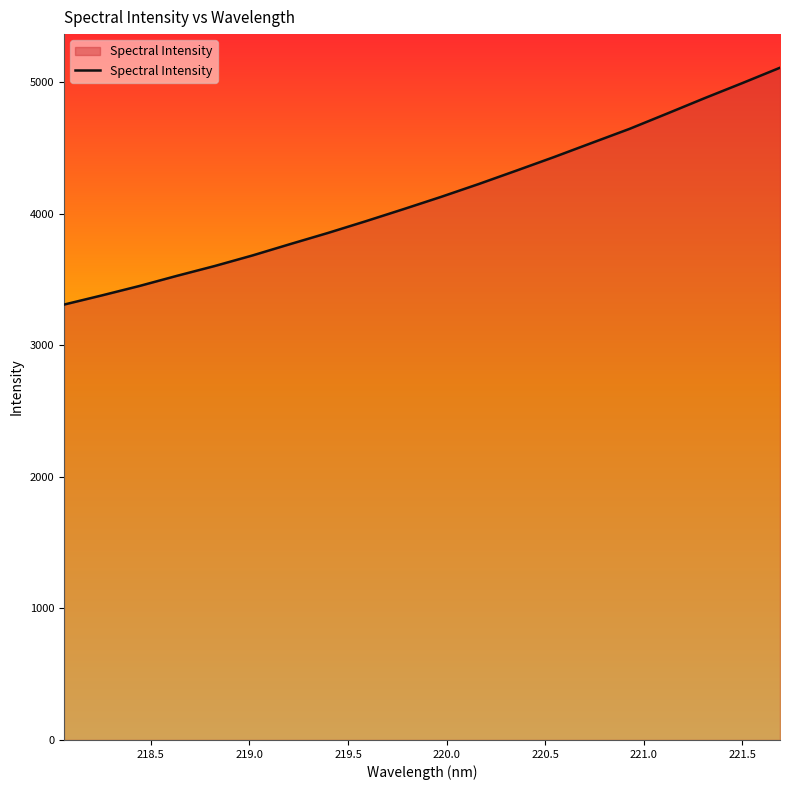

What is the difference between the maximum and minimum values?

1800.0